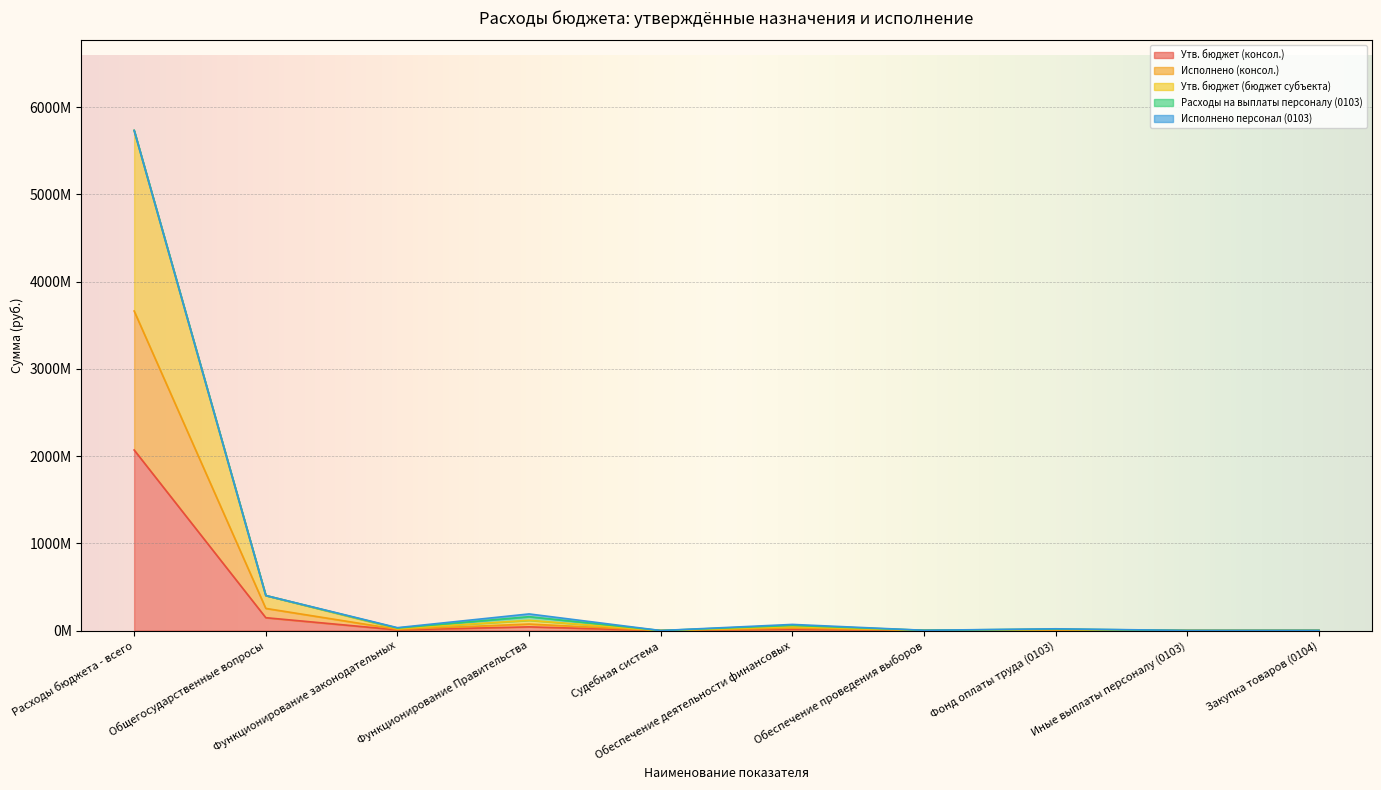

The Утв. бюджет (бюджет субъекта) series shows 357322.5 at Судебная система. True or false?

False